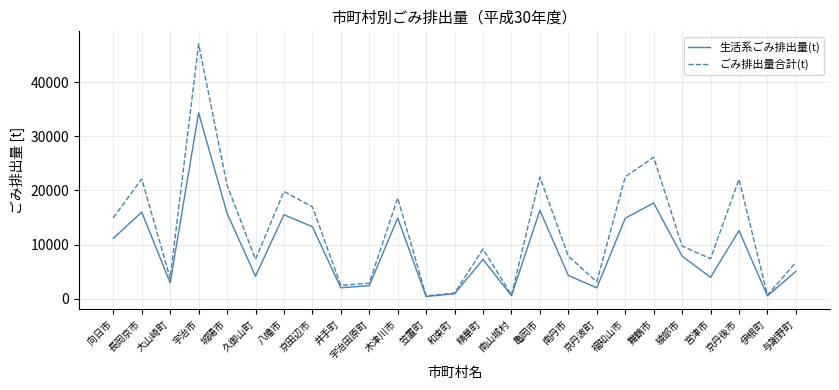

Where does the ごみ排出量合計(t) series first go above 9160?

向日市